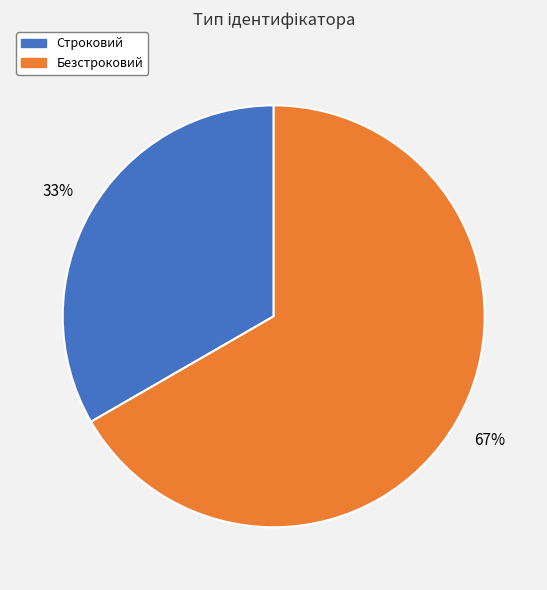

Rank the categories by value from lowest to highest.

Строковий, Безстроковий